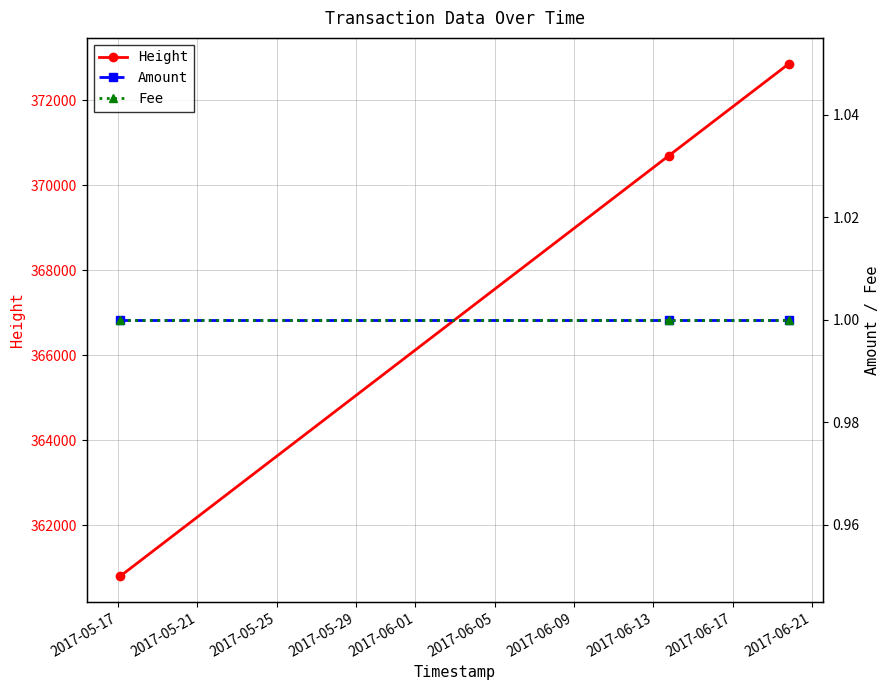

What is the minimum value for Height?

360800